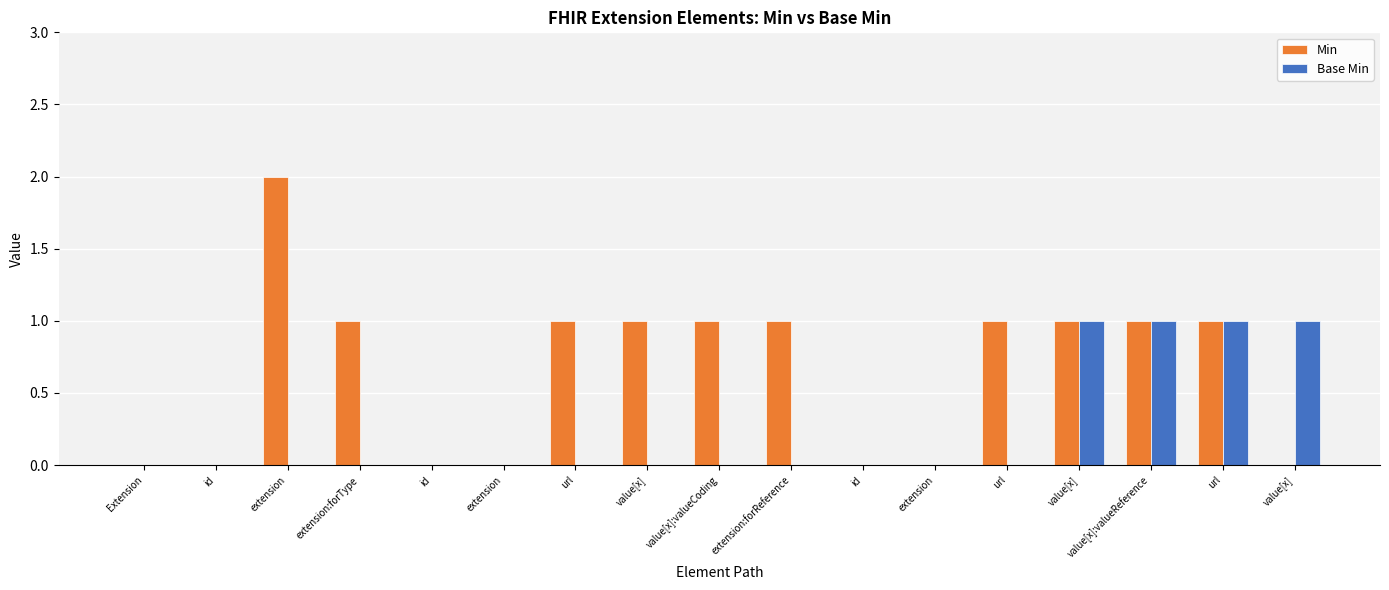

Count the number of data series in this chart.

2